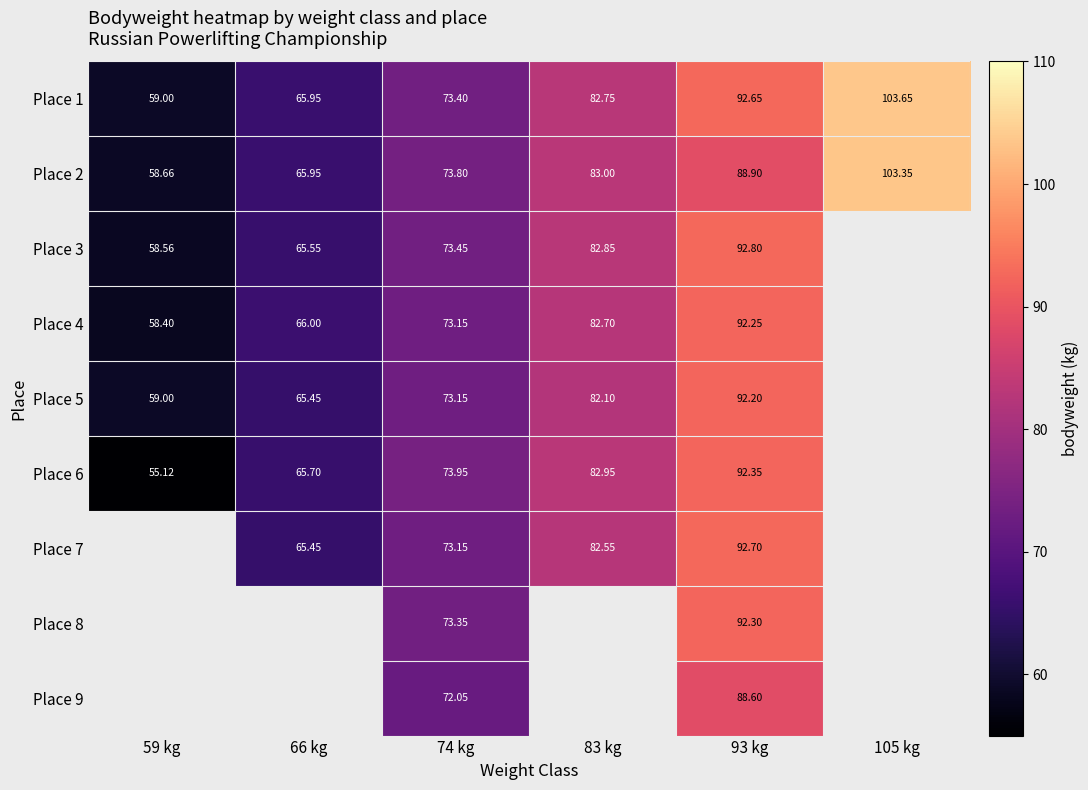

Is the value of Place 1 at 66 kg greater than the value of Place 5 at 66 kg?

Yes